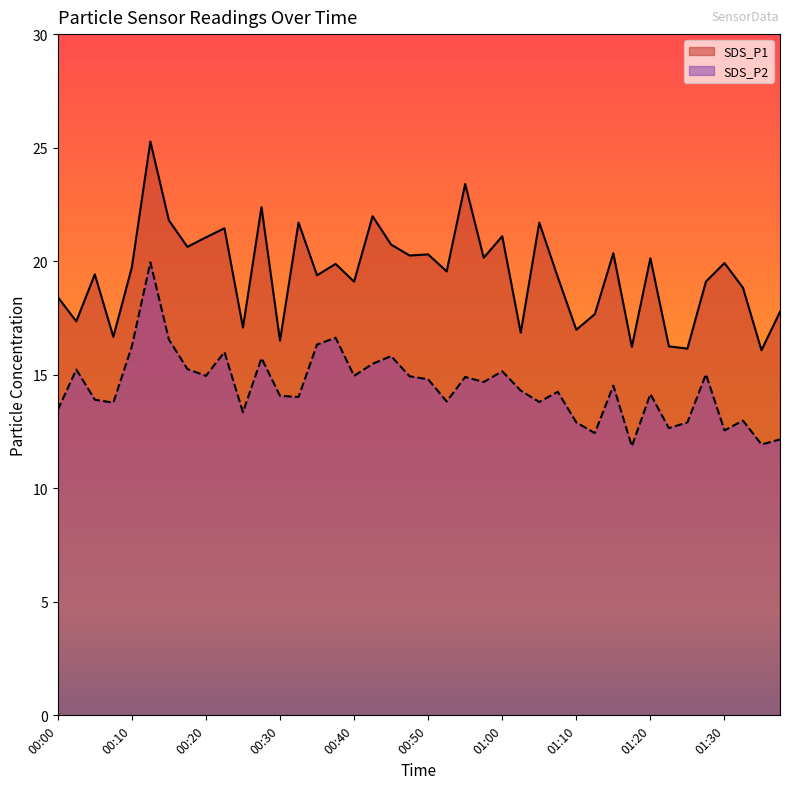

Where is the first local minimum for SDS_P2?

00:07